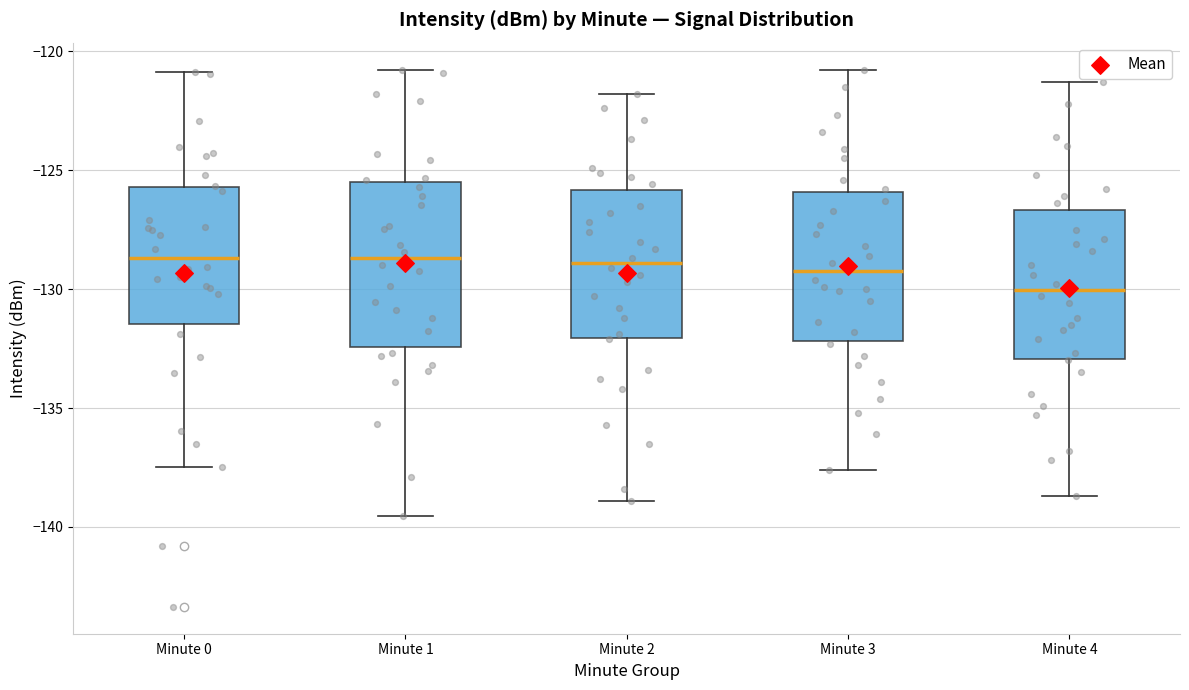

Where is the lower edge of the box for Minute 2 on the y-axis? The values are not printed on the chart, so give them approximately, as read against the axis.

-132.0